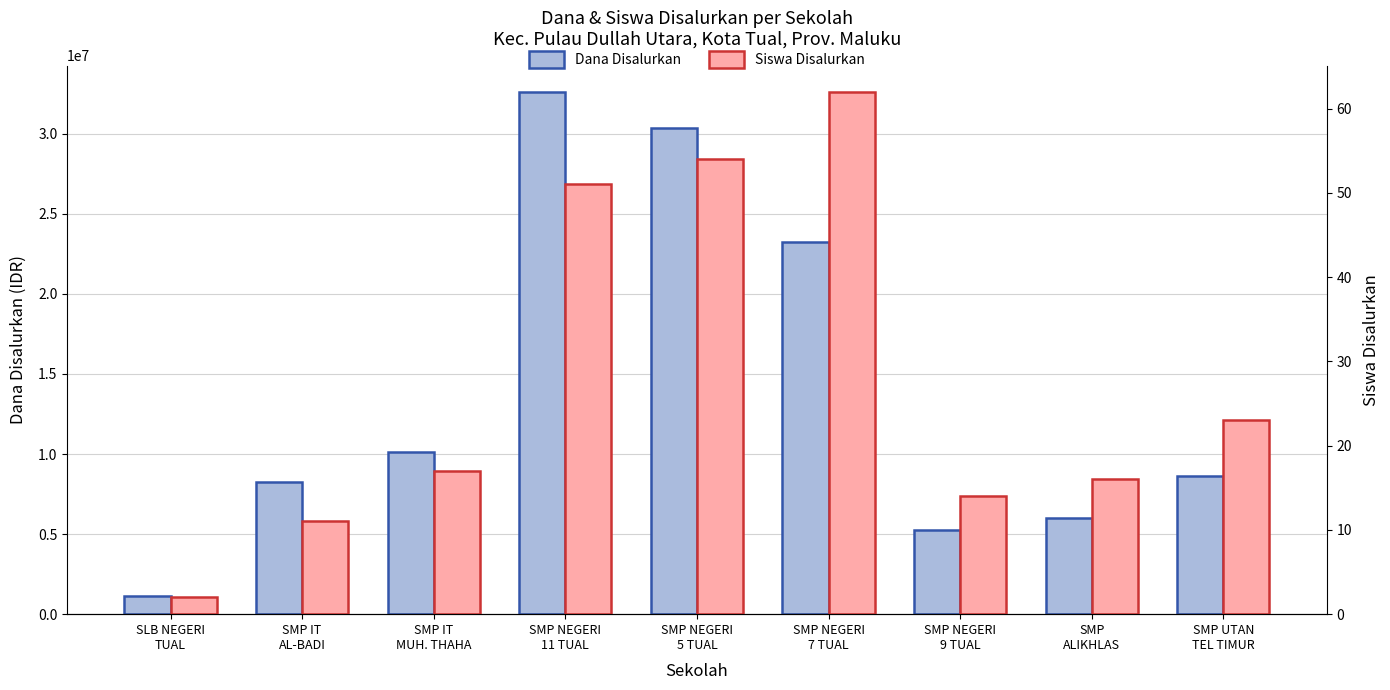

Which category has the highest value across all series?

SMP NEGERI
11 TUAL